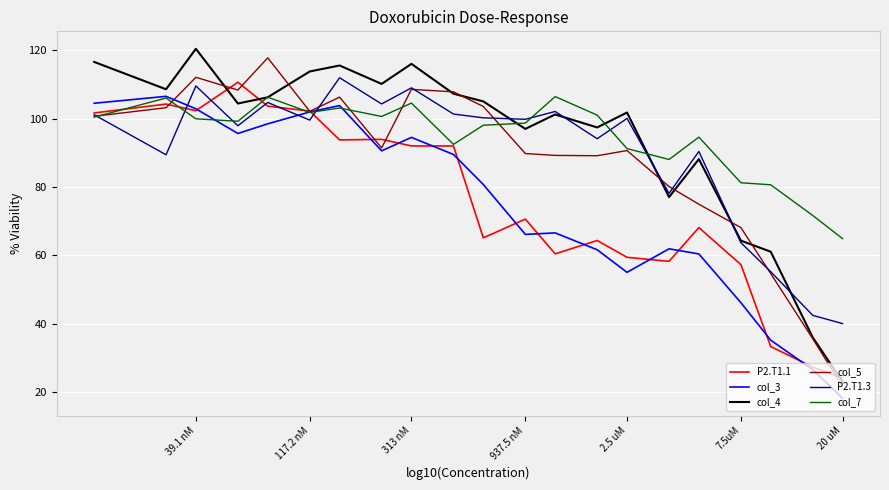

What are all the series names shown in the legend?

P2.T1.1, col_3, col_4, col_5, P2.T1.3, col_7